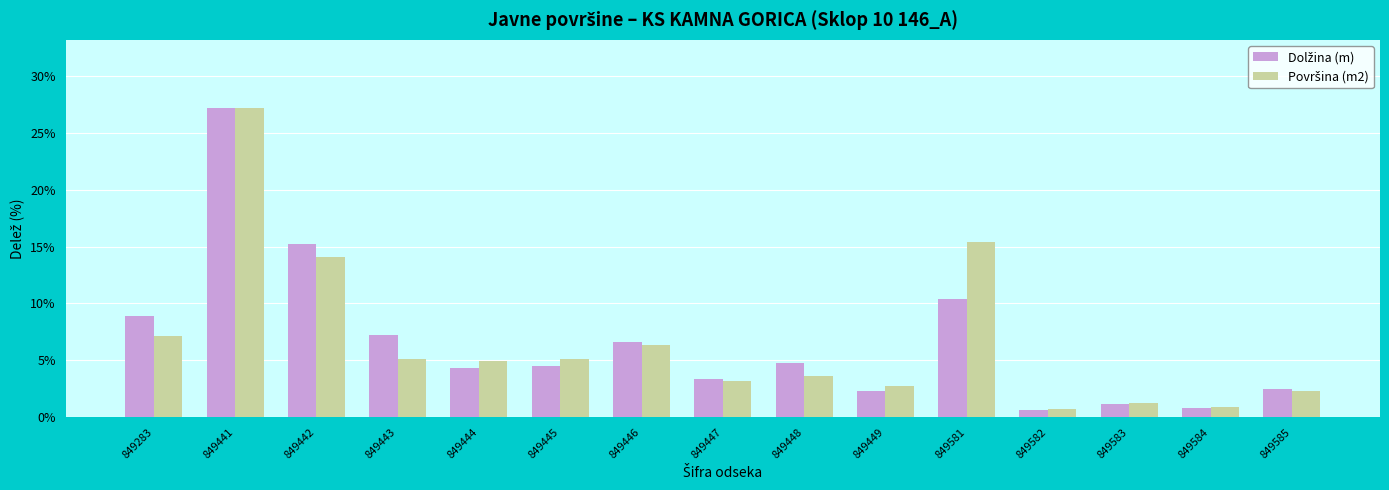

At which category is the sum across all series the highest?

849441